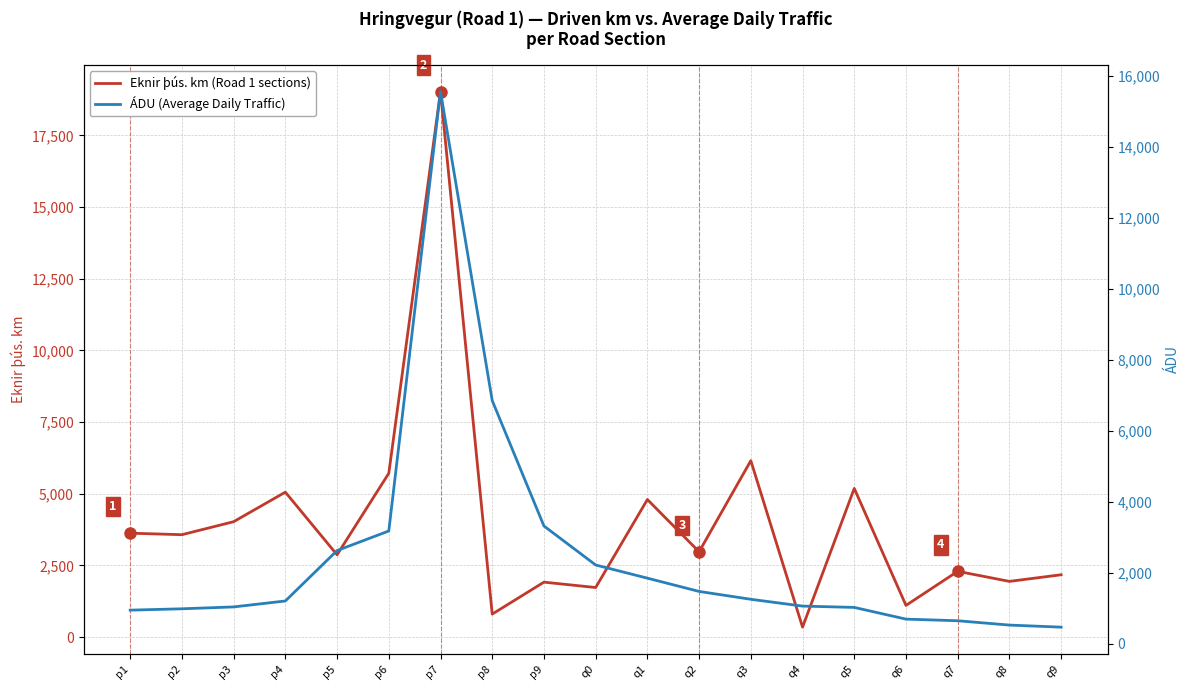

Which series has the largest total across all categories?

Eknir þús. km (Road 1 sections)